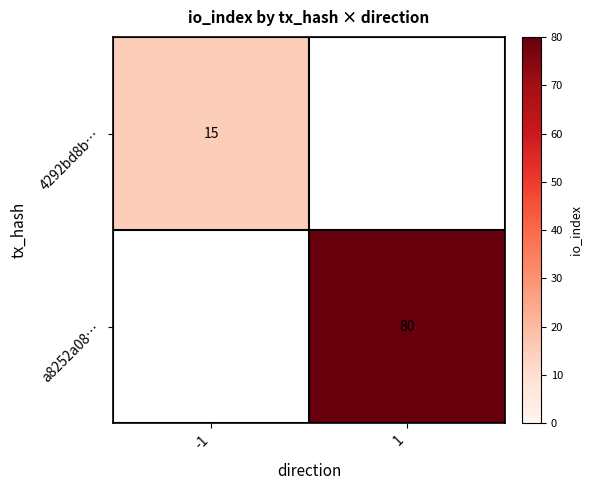

Is it true that 4292bd8b… equals 15 at -1?

True